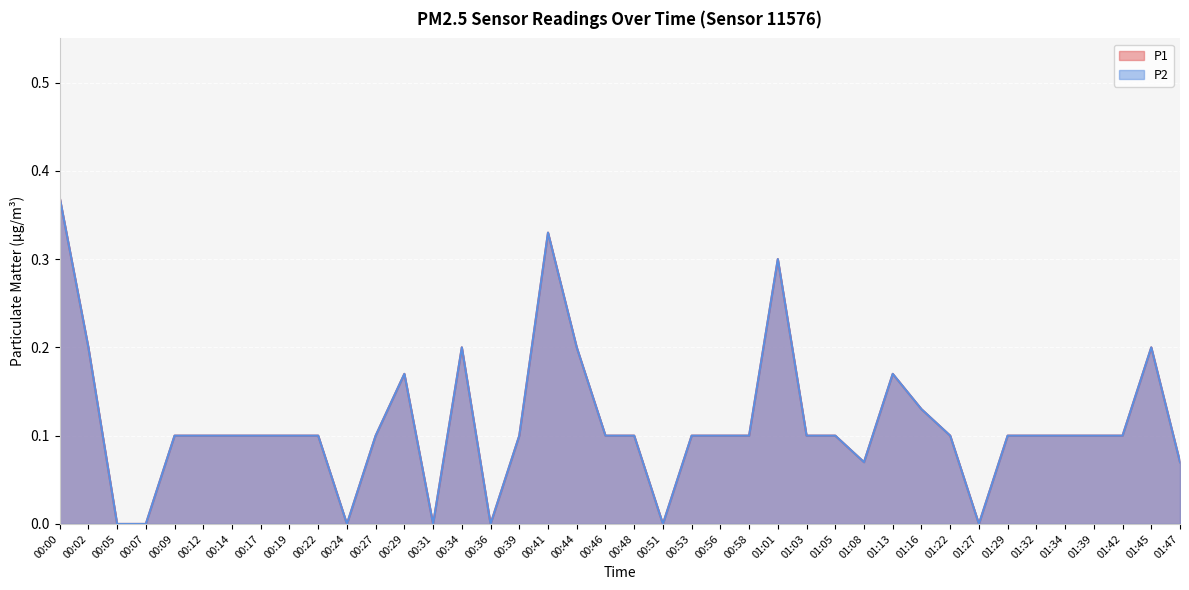

True or false: P2 has more than 0 interior local peaks.

True